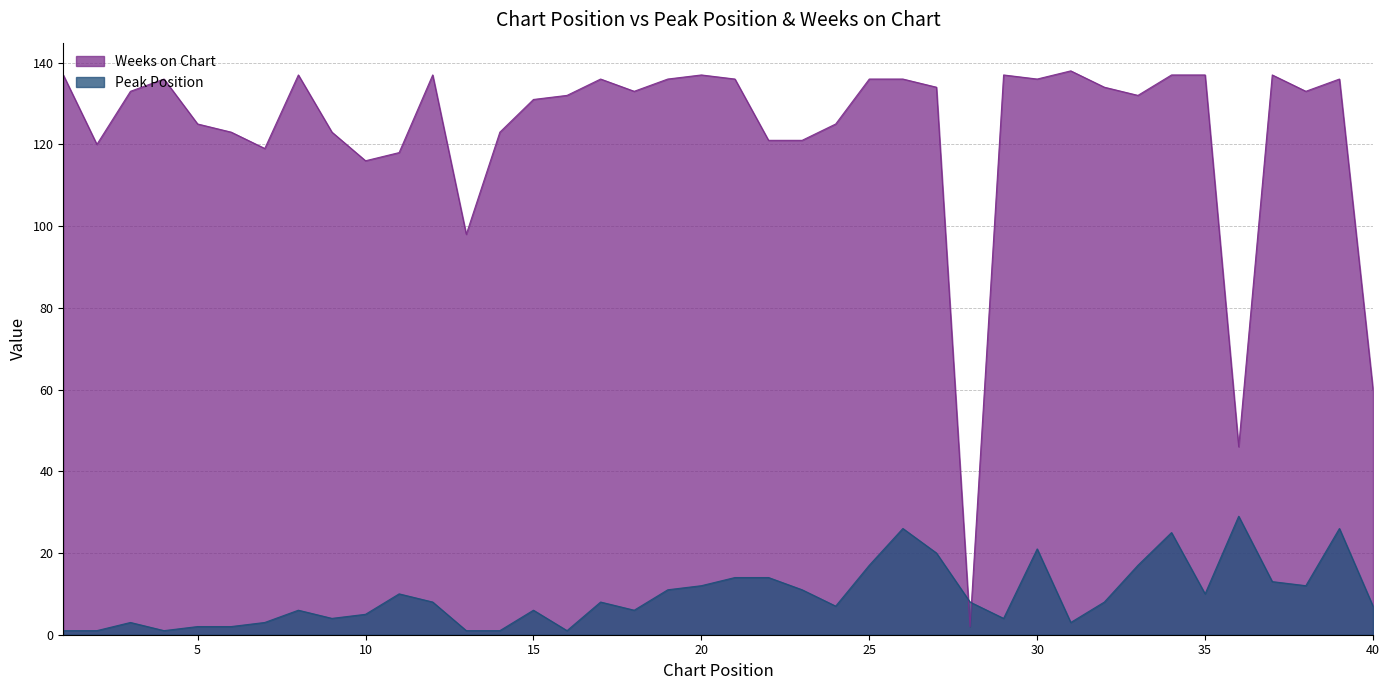

Which category has the highest value across all series?

31